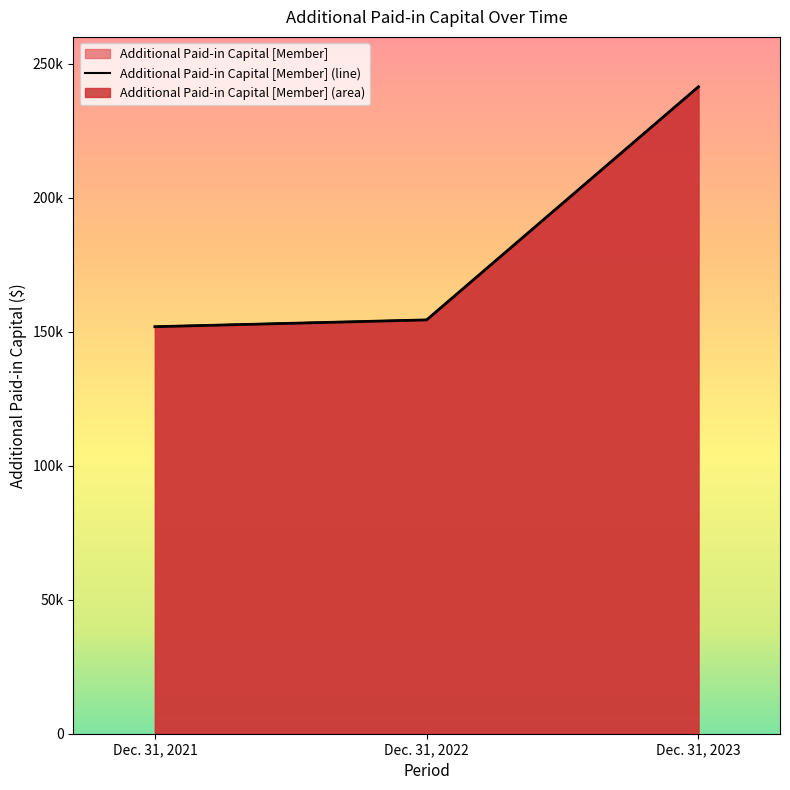

True or false: the data shows 151866 at Dec. 31, 2021.

True